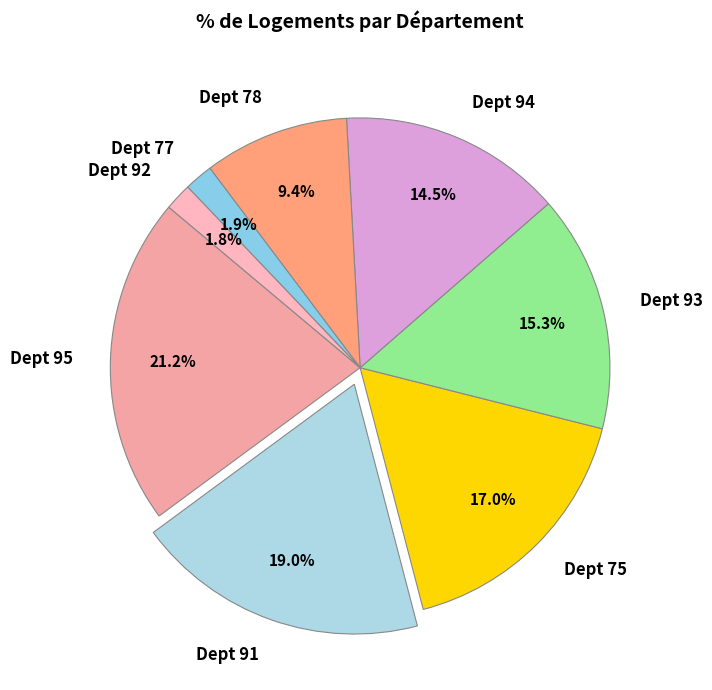

How many slices are in this pie chart?

8